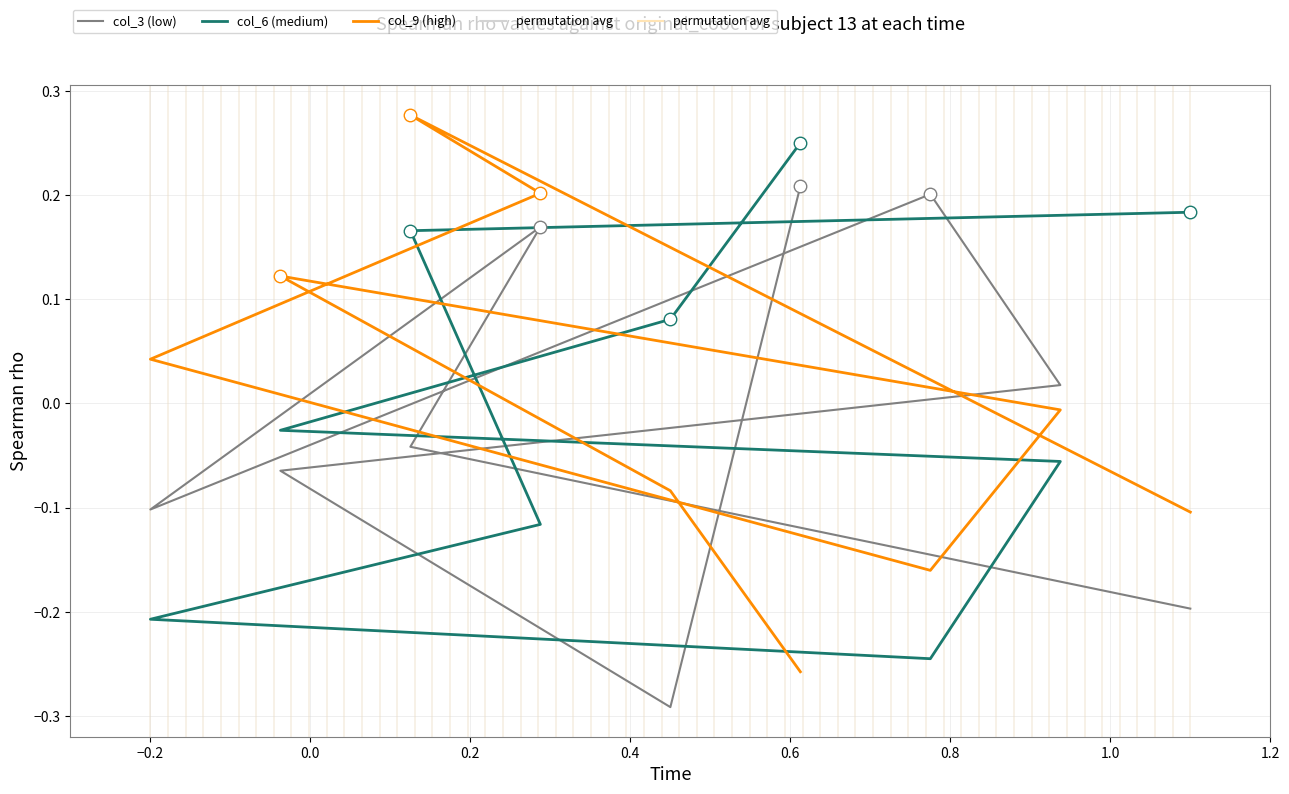

Is it true that col_3 (low) equals 0.0 at 0.6?

False